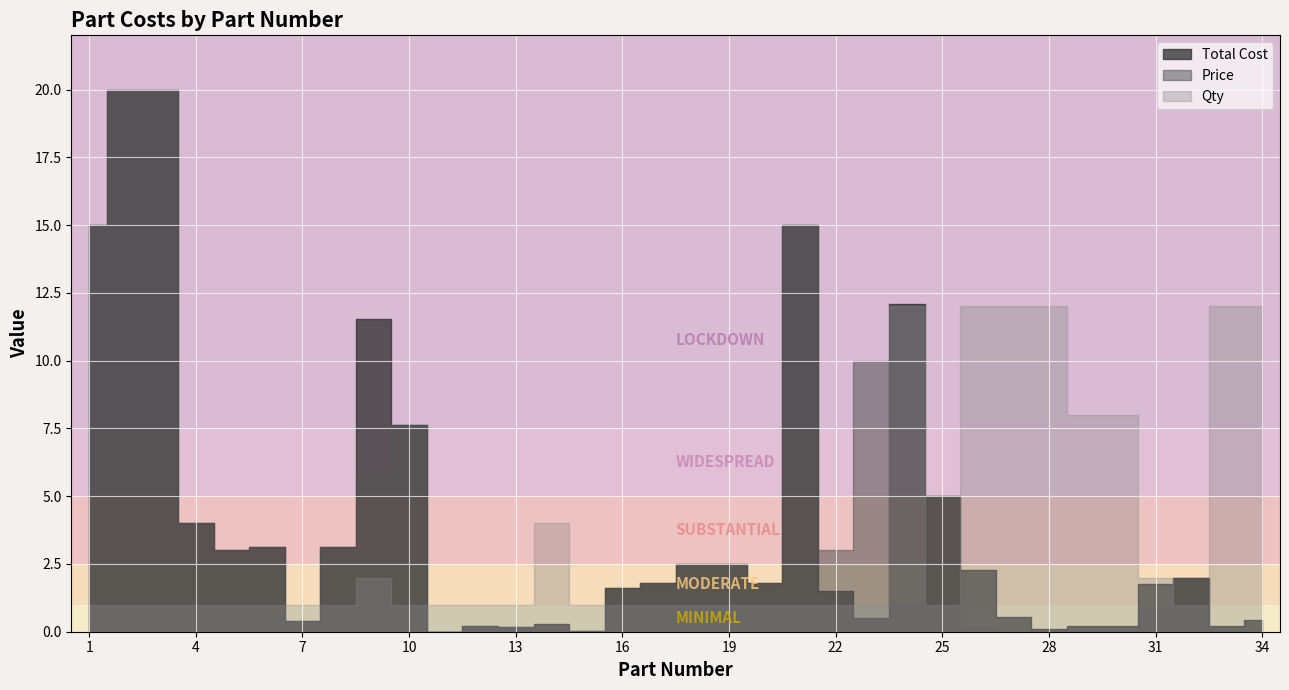

How many times do Price and Qty cross each other?

9